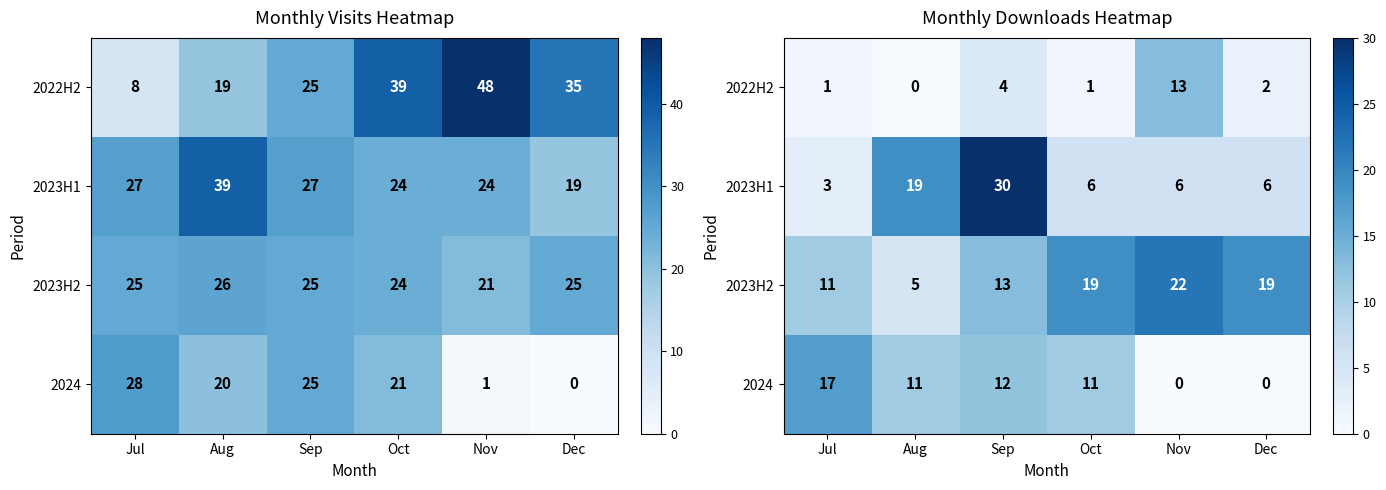

List the series in order of their overall mean, lowest first.

2022H2, 2024, 2023H1, 2023H2